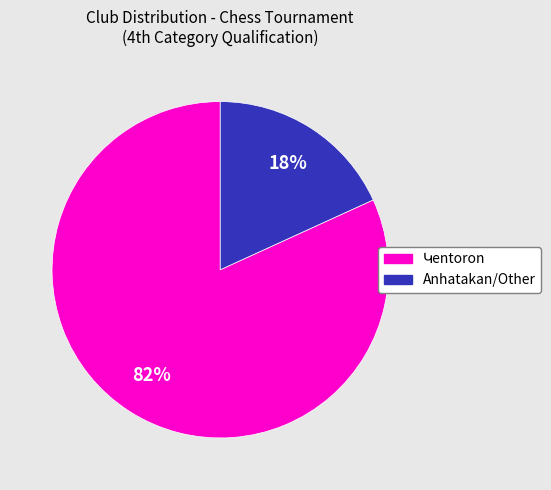

Is there a majority slice in this chart?

Yes